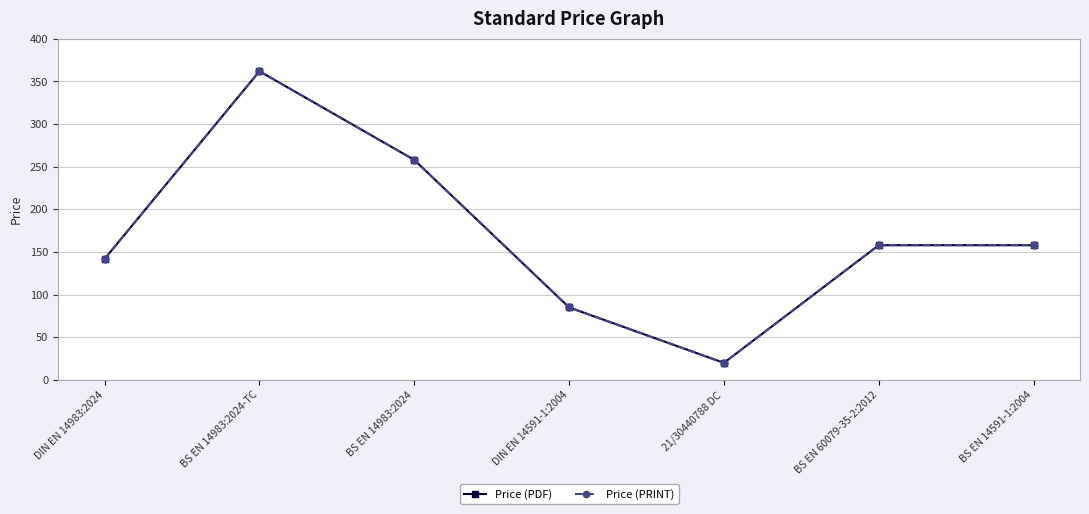

At which label does Price (PRINT) reach its minimum?

21/30440788 DC